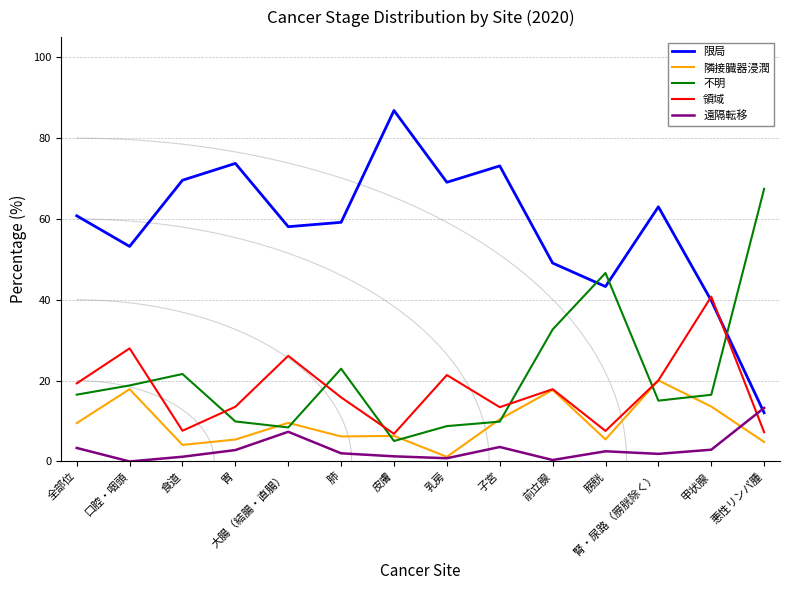

What is the difference between the 不明 values at 肺 and 胃?

13.0